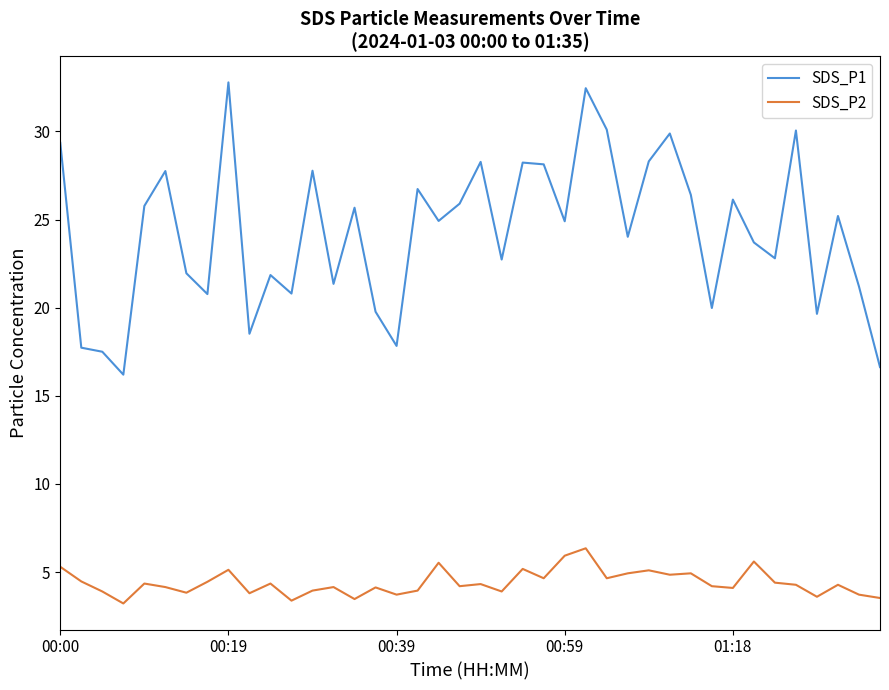

List the series in order of their peak value, lowest first.

SDS_P2, SDS_P1